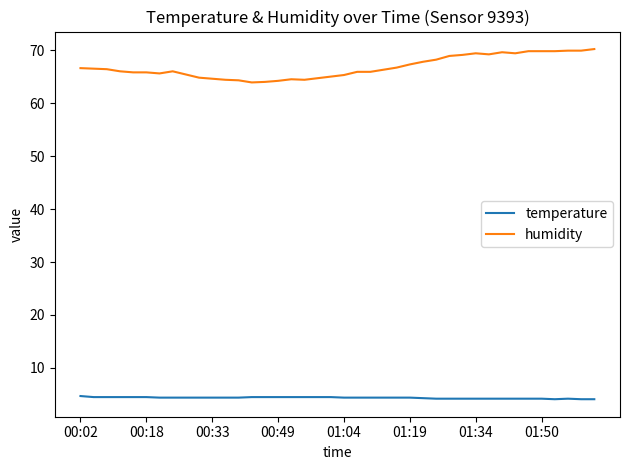

True or false: humidity and temperature cross at least once.

False